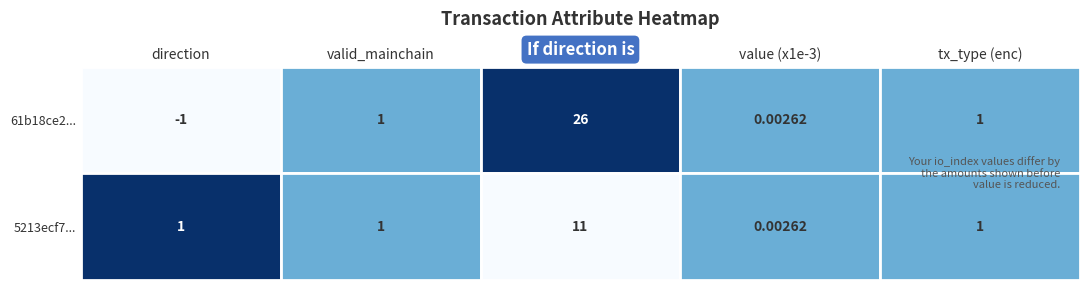

Which label corresponds to the smallest value in the chart?

direction